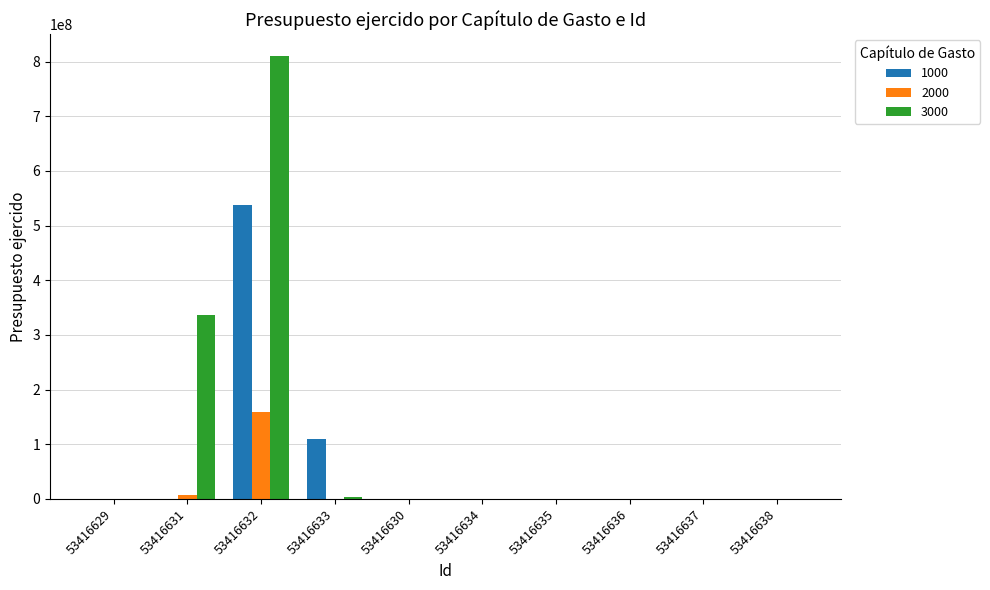

Which series has the largest total across all categories?

3000